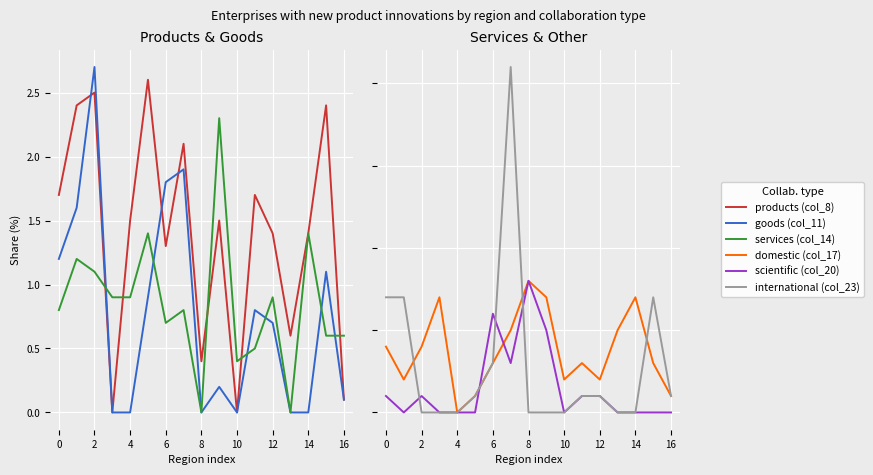

Between 16 and 11, which is larger?

11